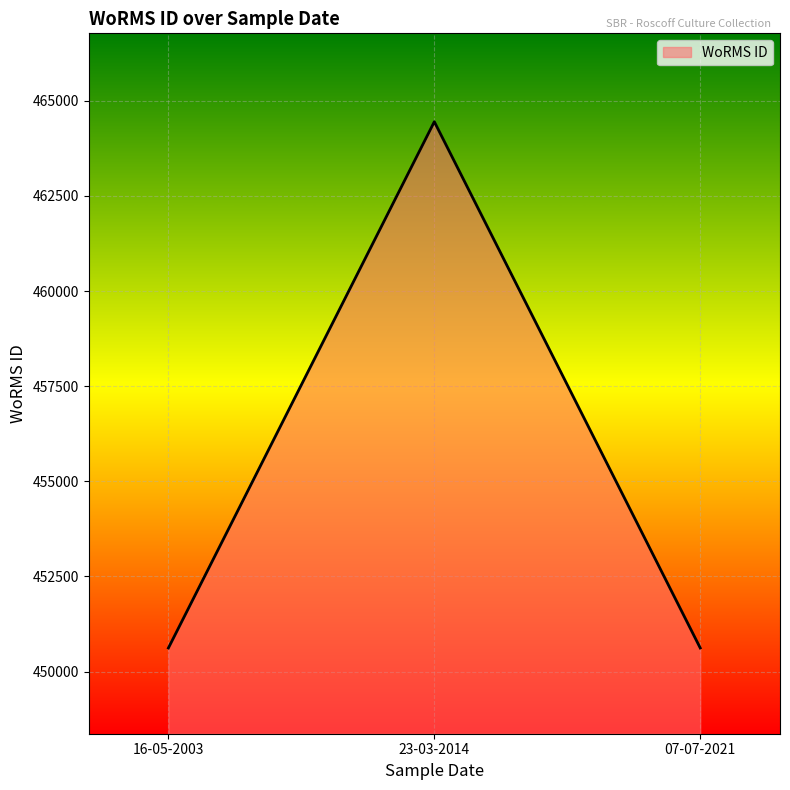

True or false: the data shows 612627 at 07-07-2021.

False